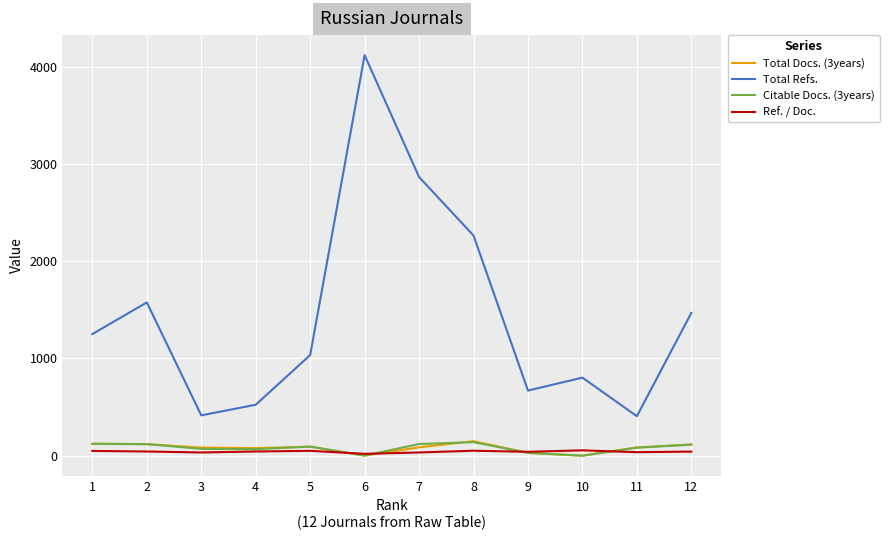

What is the spread (max minus min) of values at 5?

985